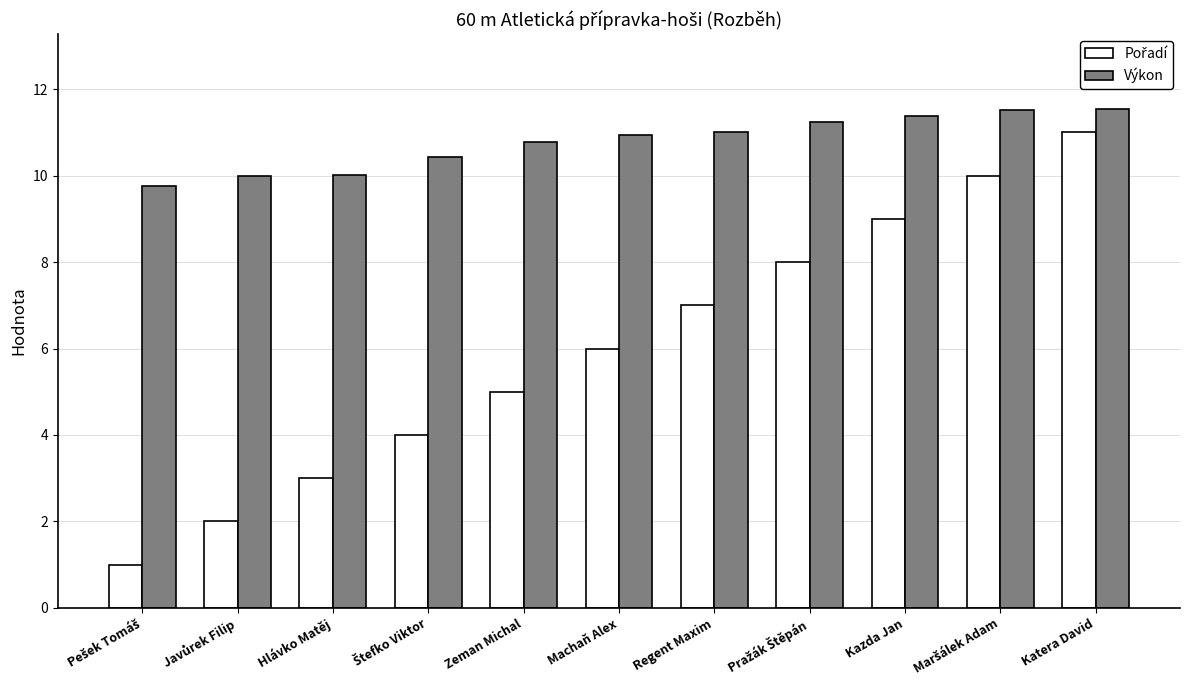

Which series has the largest total across all categories?

Výkon